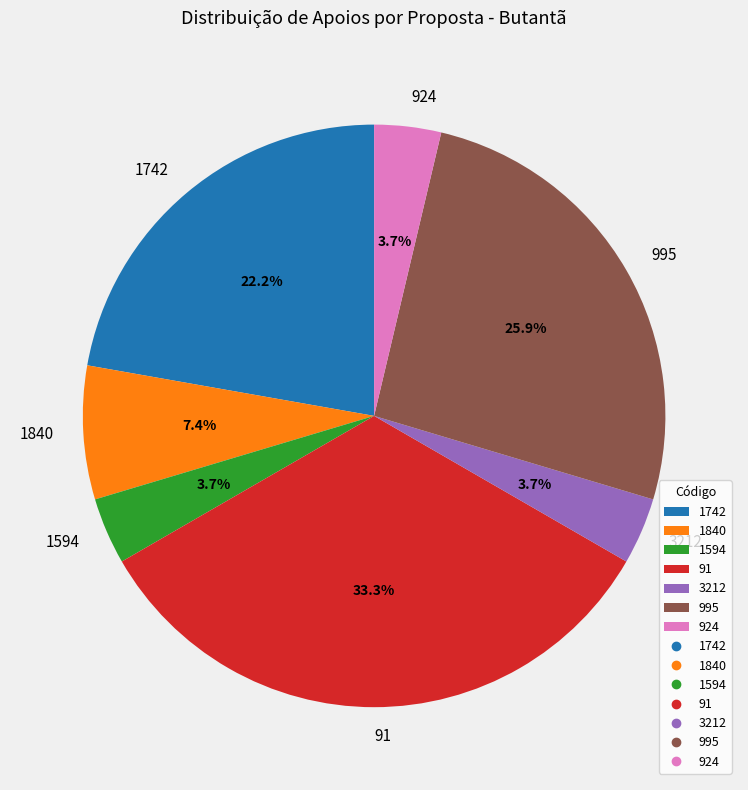

Which slice is the largest?

91